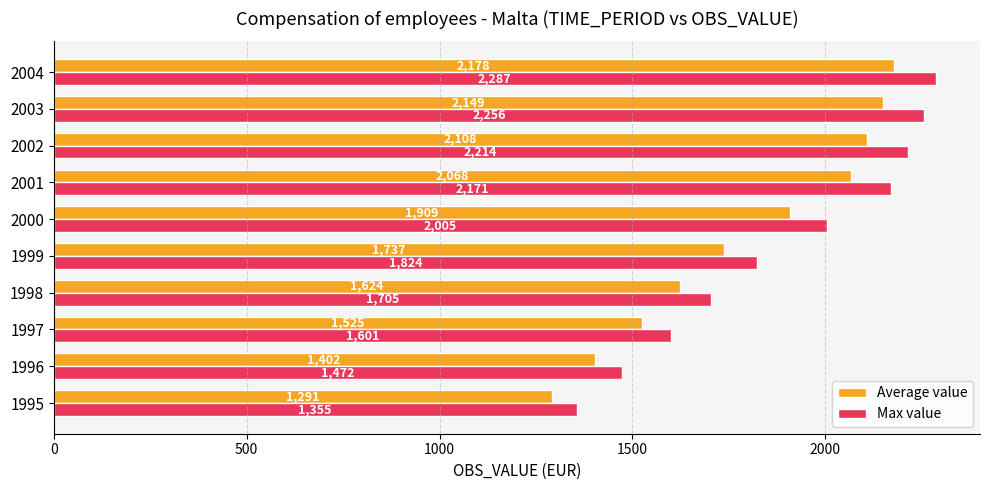

At which label is Average value closest to 1734?

1999